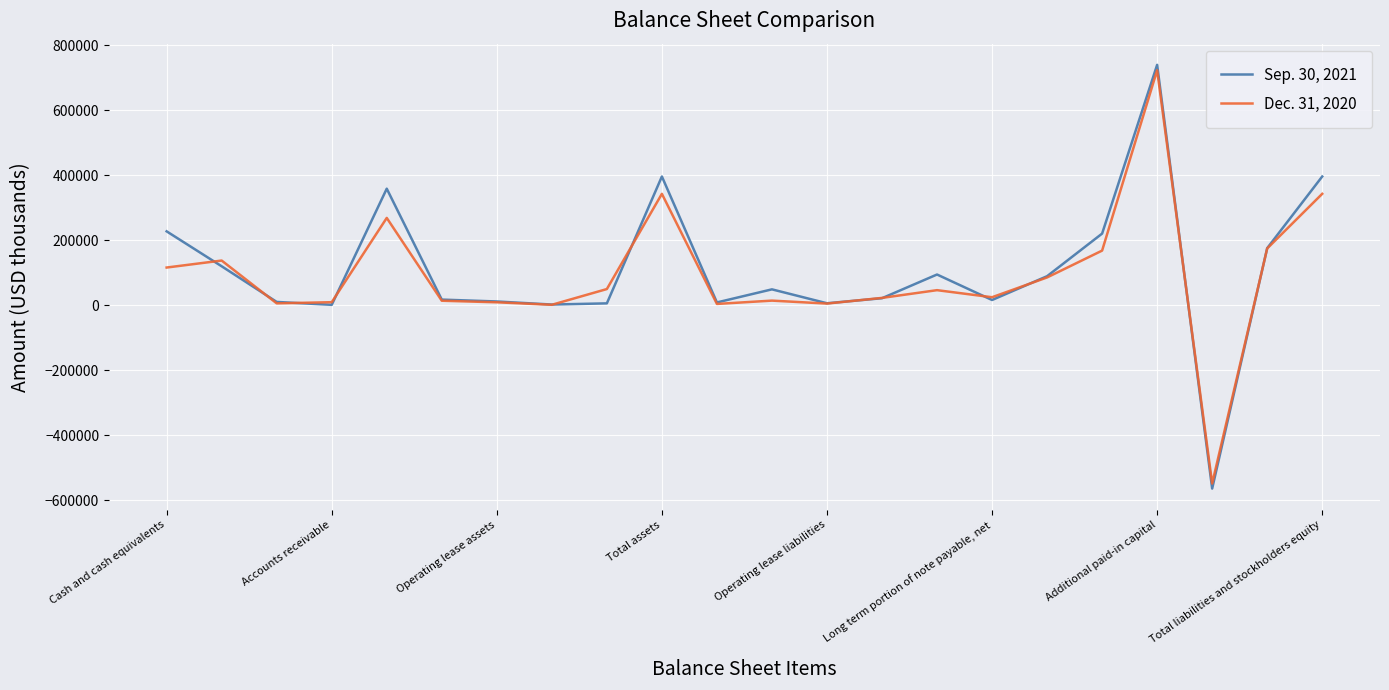

What is the greatest value displayed?

739988